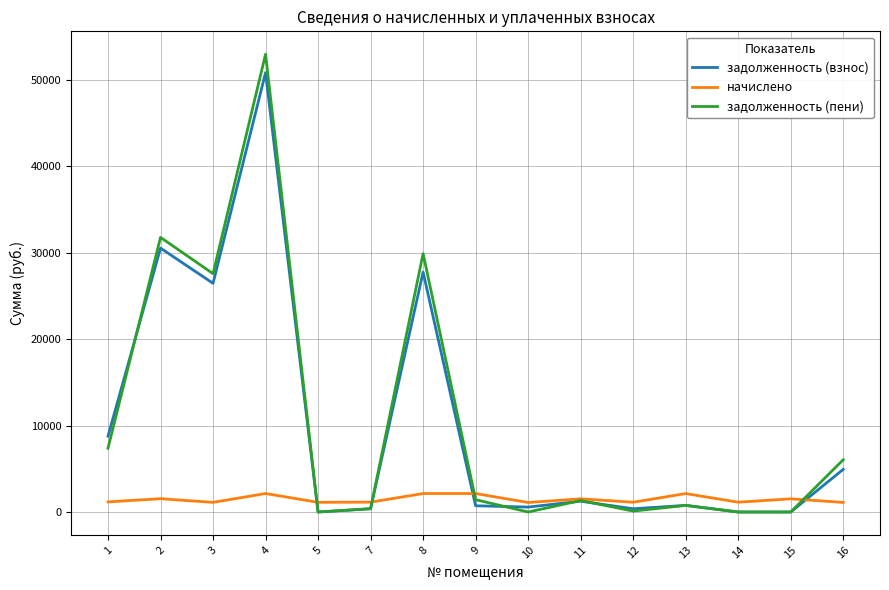

True or false: начислено has a value of 1140.1 at 7.

True